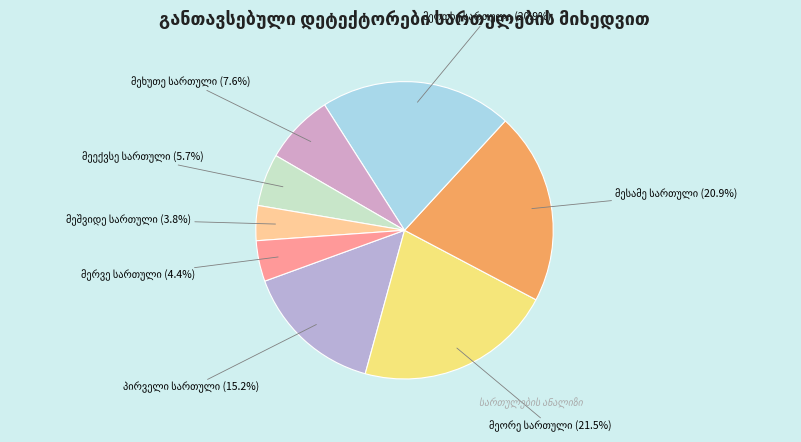

Is there any slice that represents more than half of the pie?

No